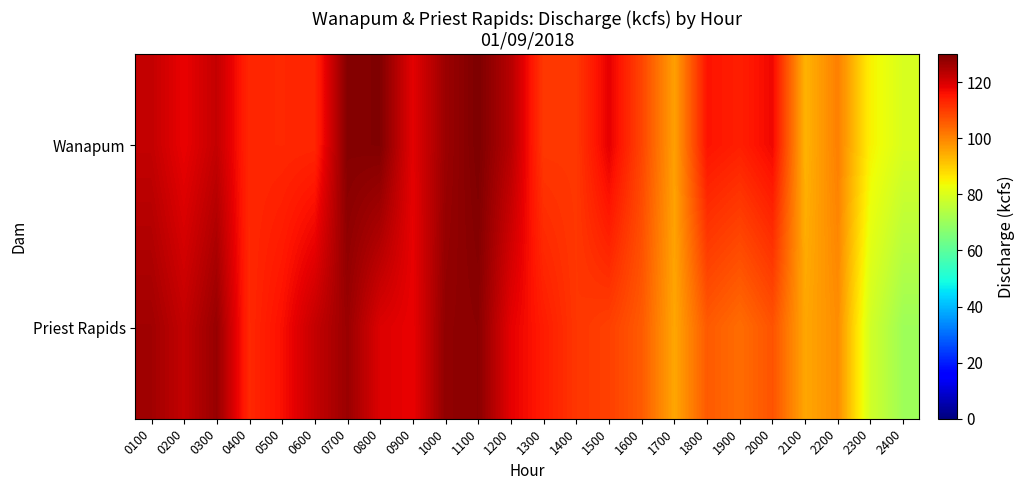

Which has a higher value, 2000 or 0600?

2000